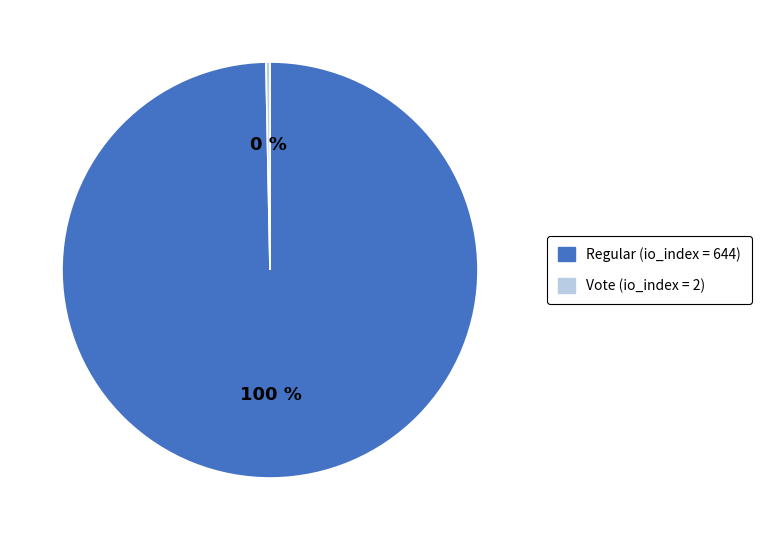

To the nearest percent, what is the average slice percentage?

50%